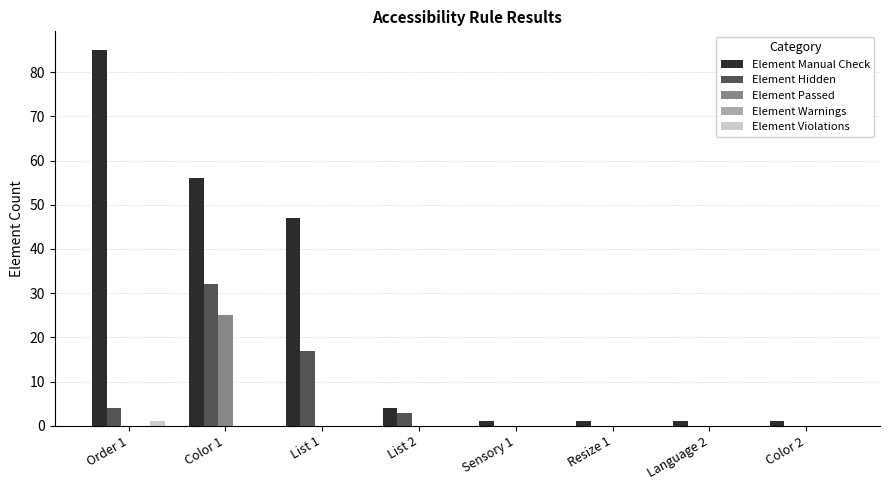

Is the value of Element Passed at Color 1 greater than the value of Element Hidden at Language 2?

Yes